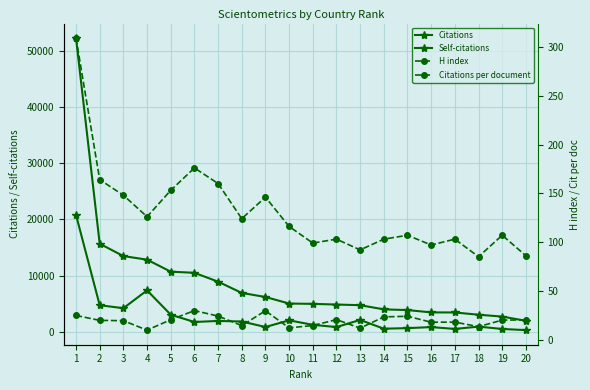

What is the total value across all series at 6?

12434.8